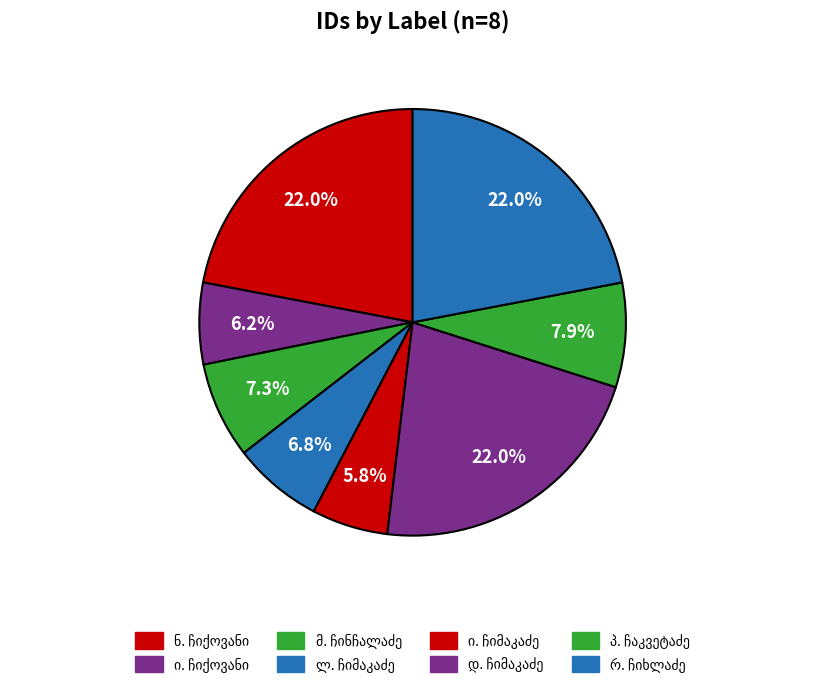

Count the number of slices in the pie.

8